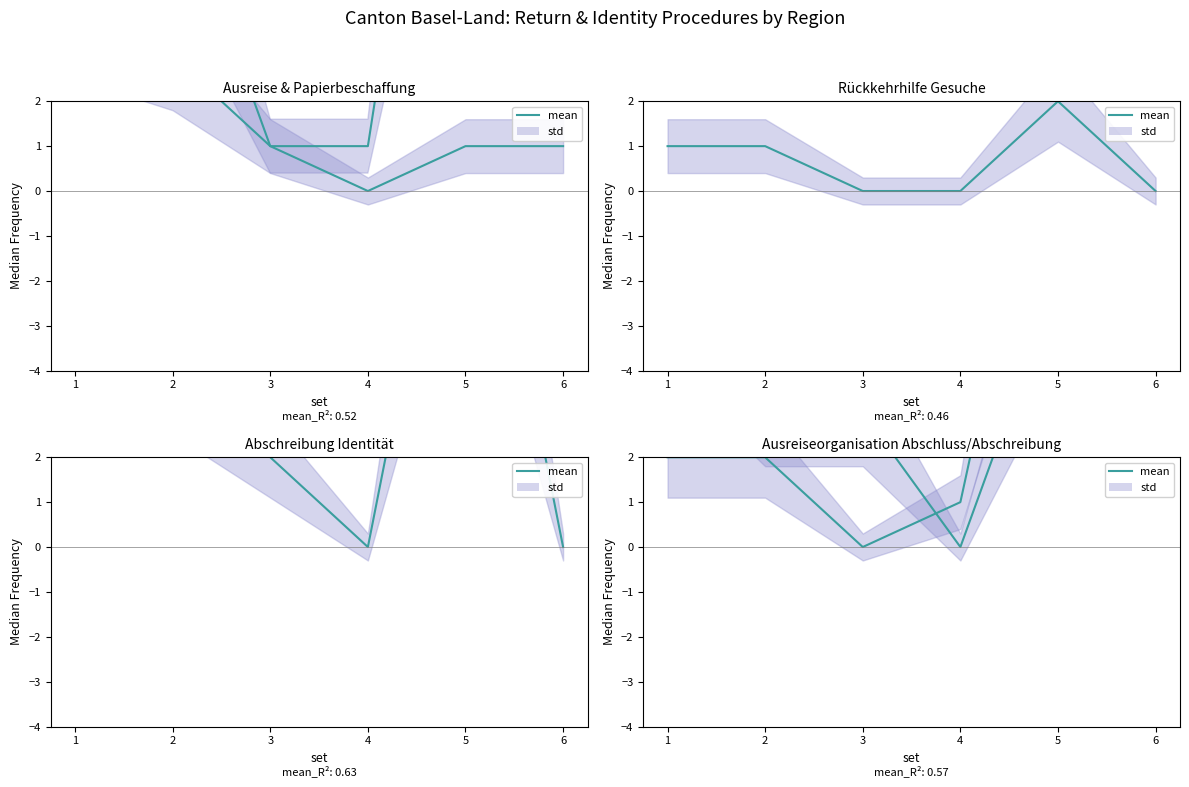

Where is the first local maximum?

5